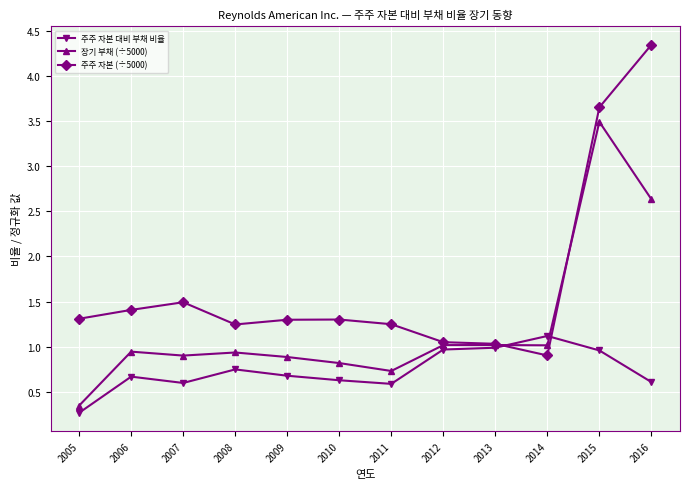

What is the approximate value of 주주 자본 대비 부채 비율 at 2006?

0.7